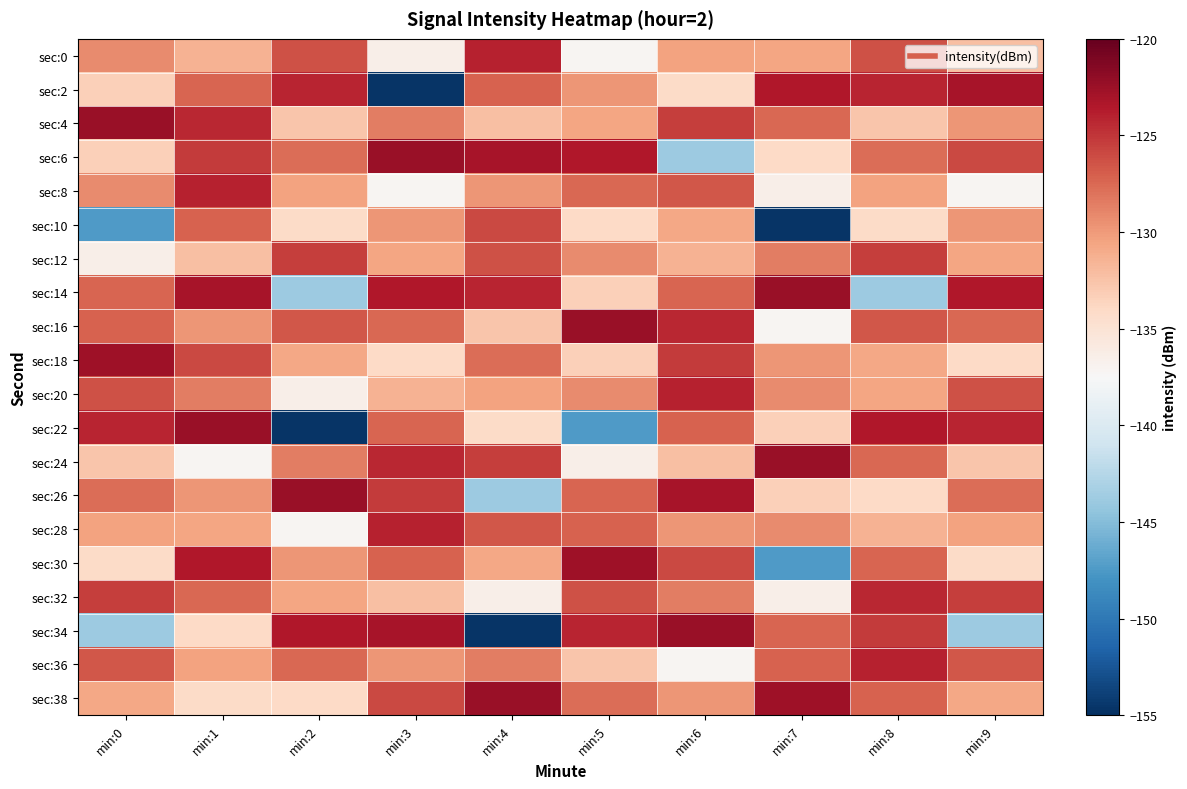

At min:6, list the series in order from smallest to largest.

sec:6, sec:36, sec:2, sec:24, sec:12, sec:10, sec:0, sec:38, sec:28, sec:32, sec:14, sec:22, sec:8, sec:30, sec:4, sec:18, sec:16, sec:20, sec:26, sec:34